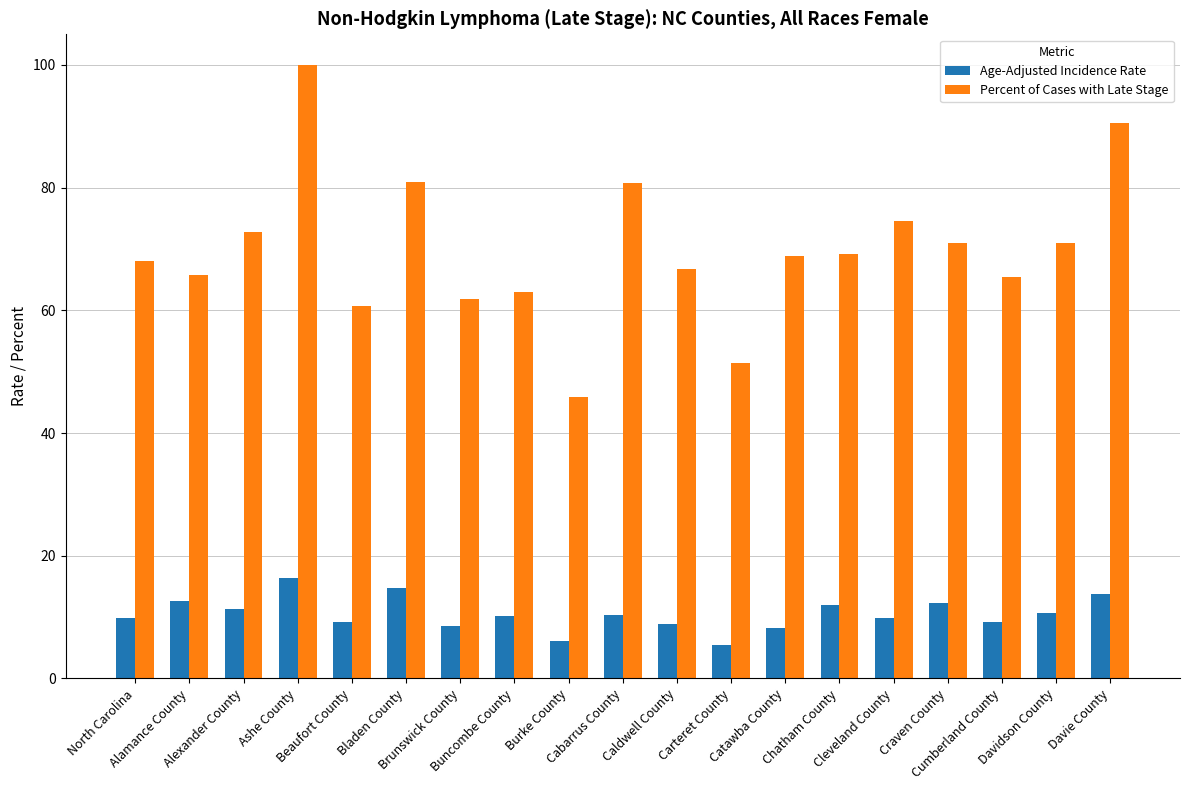

What is the value of the Age-Adjusted Incidence Rate bar at the 3rd from the left?

11.4